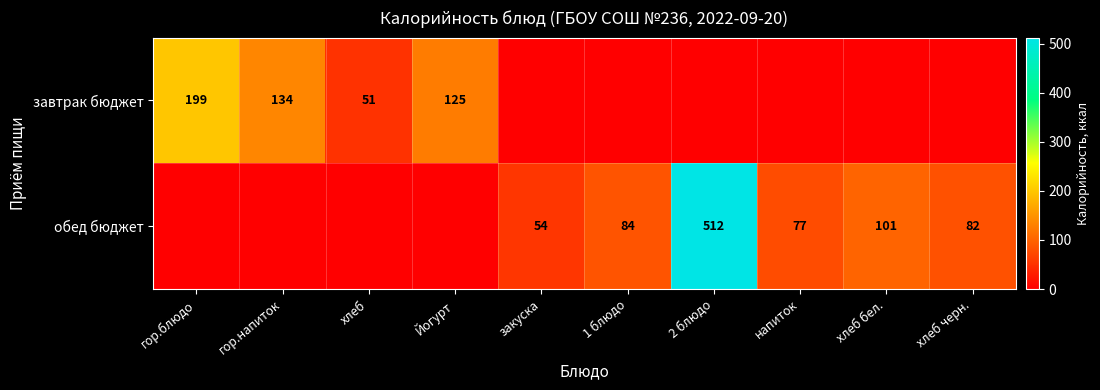

The обед бюджет series shows 101 at хлеб бел.. True or false?

True